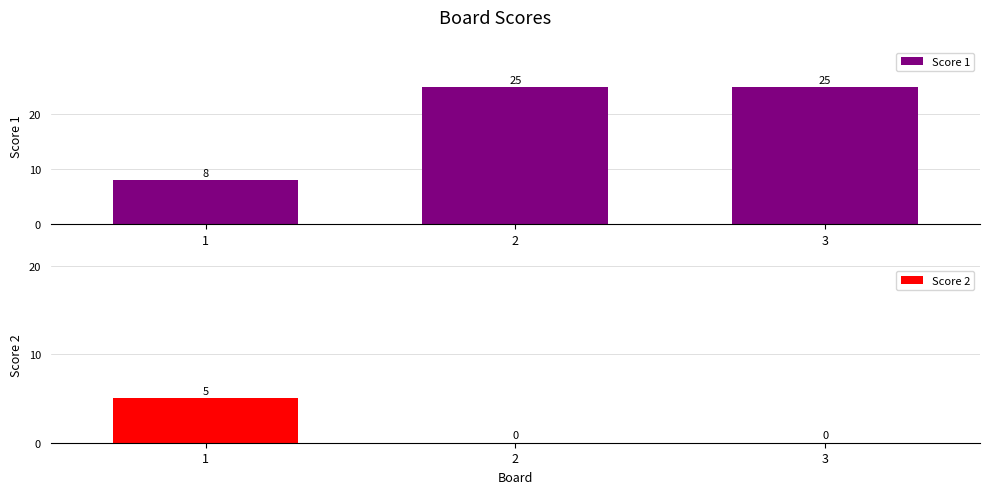

Reading left to right, list all the values displayed in this chart.

Score 1: 8	25	25
Score 2: 5	0	0